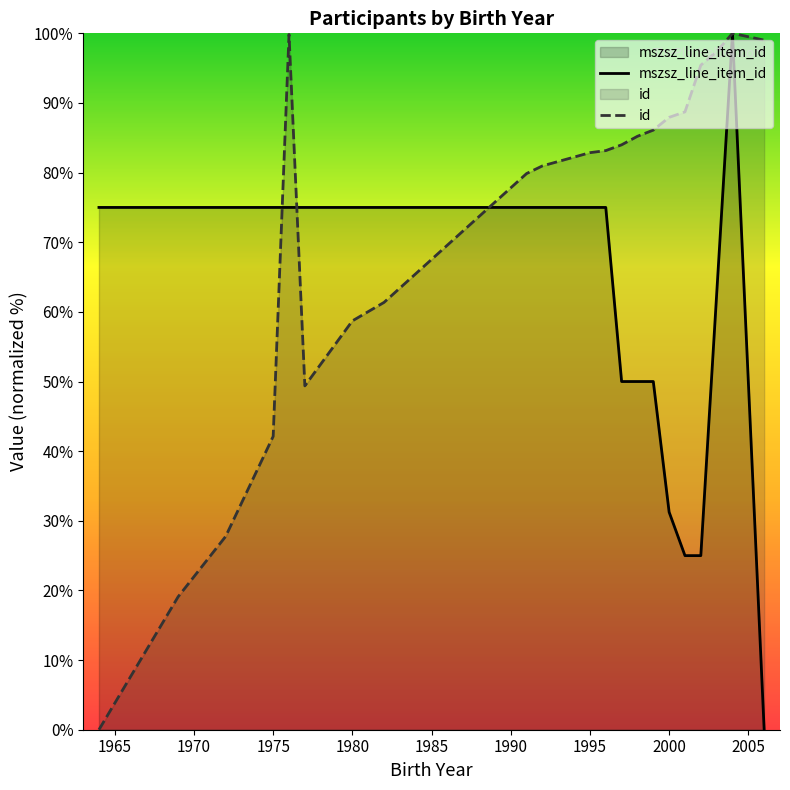

How many data points in mszsz_line_item_id are less than 75?

8